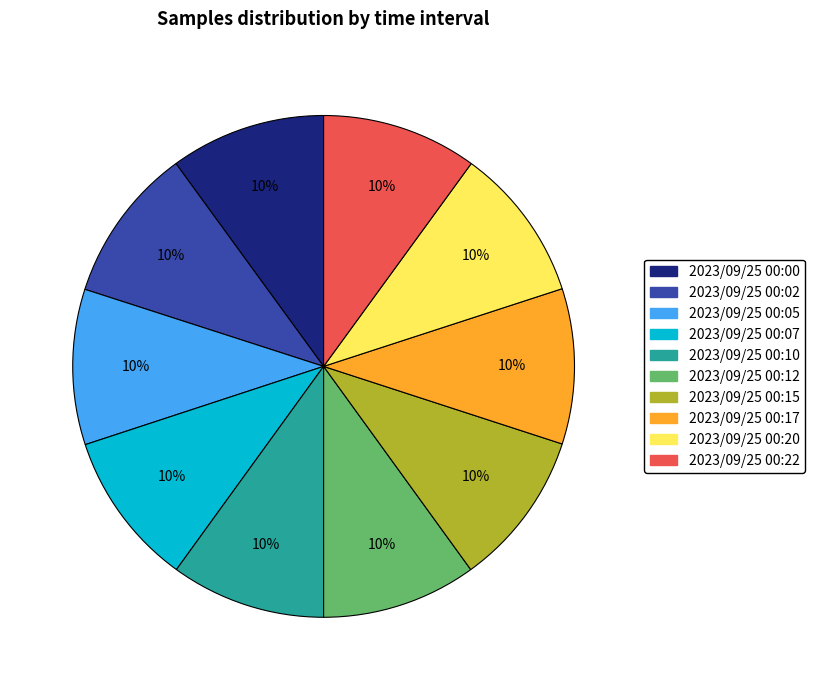

To the nearest percent, what portion does 2023/09/25 00:02 represent?

10%